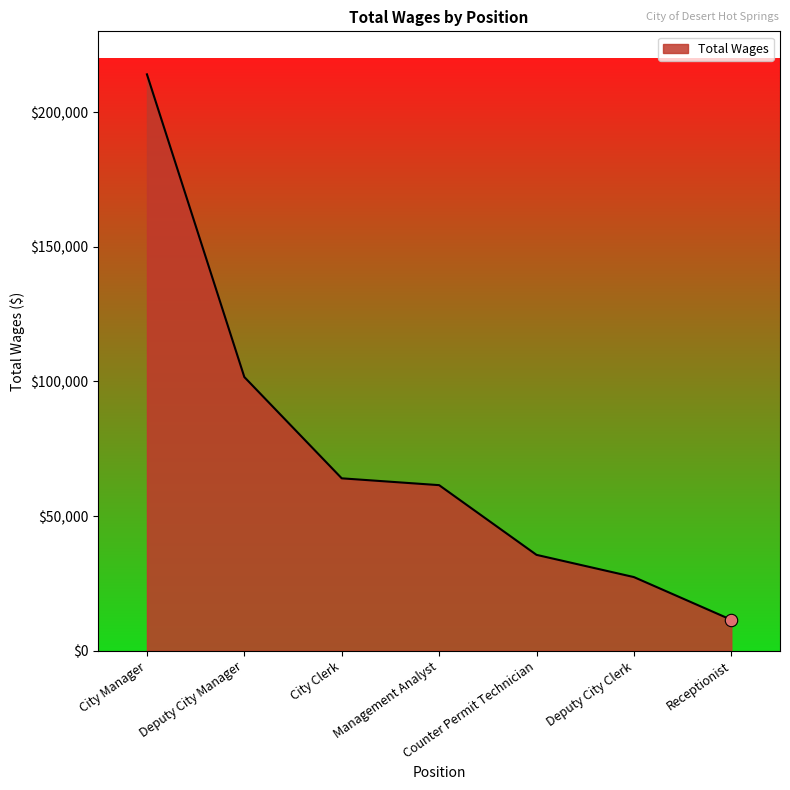

Between Counter Permit Technician and City Clerk, which is larger?

City Clerk